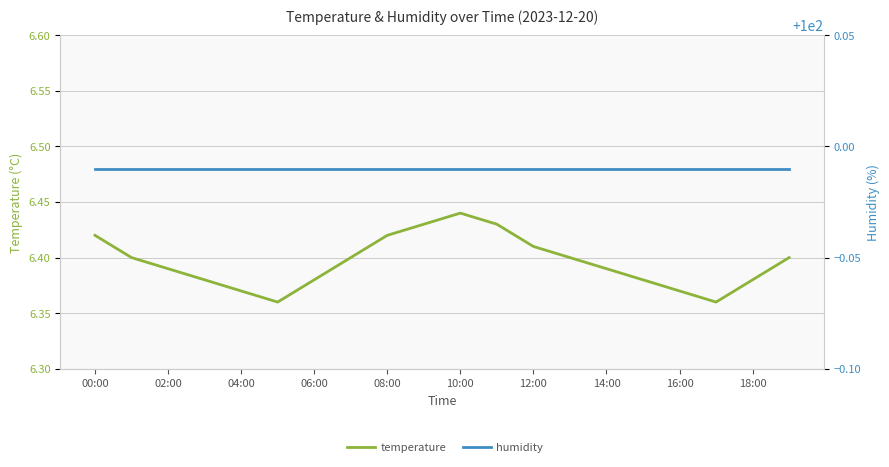

Reading right to left, extract all data points from this chart.

temperature: 6.4	6.4	6.4	6.4	6.4	6.4	6.4	6.4	6.4	6.4	6.4	6.4	6.4	6.4	6.4	6.4	6.4	6.4	6.4	6.4
humidity: 100.0	100.0	100.0	100.0	100.0	100.0	100.0	100.0	100.0	100.0	100.0	100.0	100.0	100.0	100.0	100.0	100.0	100.0	100.0	100.0